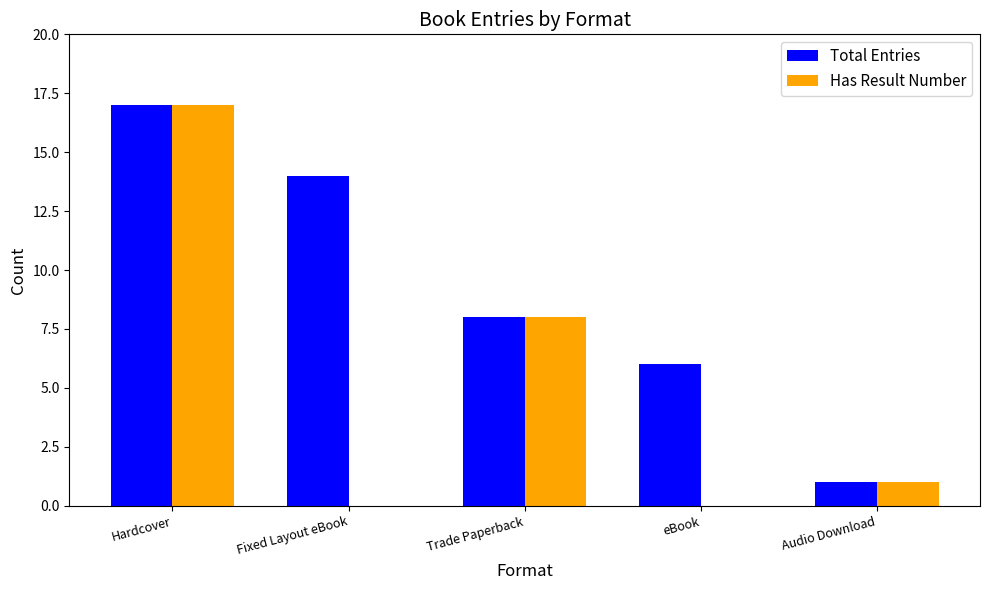

Does the chart contain stacked bars?

No